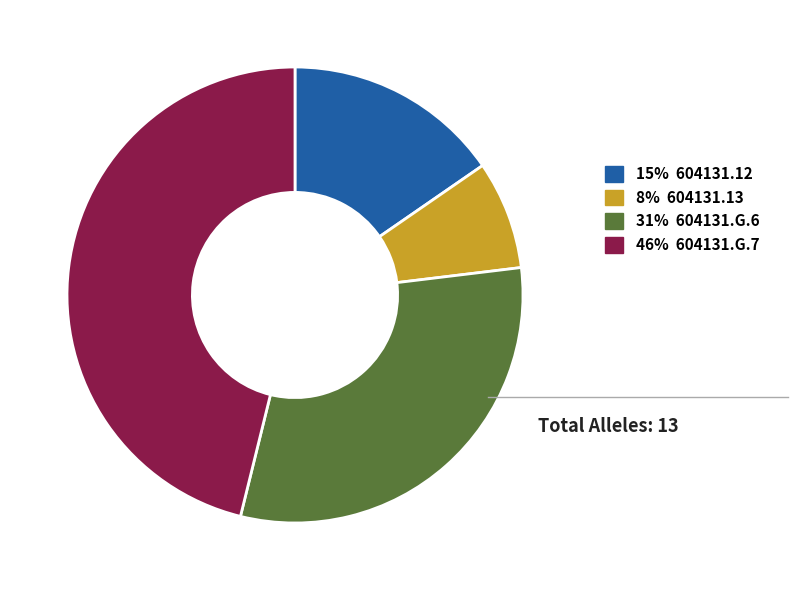

Does any single category account for the majority?

No